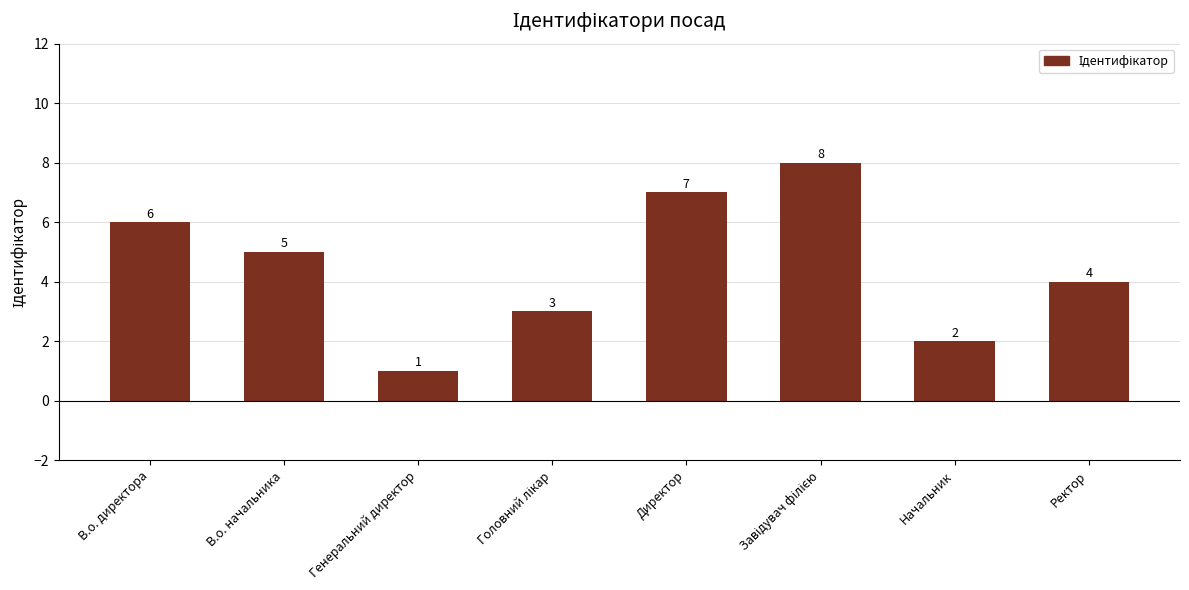

What is the label of the 8th bar from the left?

Ректор